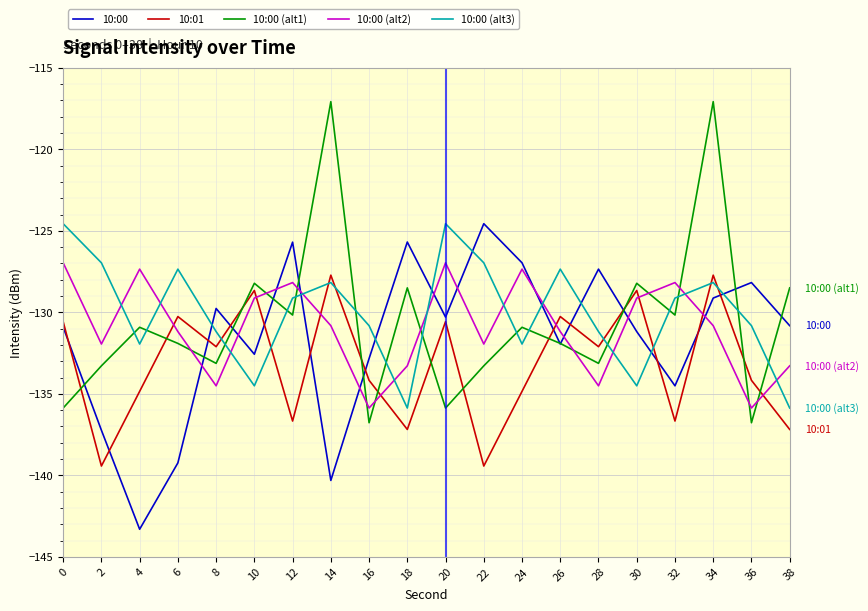

At which label does 10:00 reach its minimum?

4